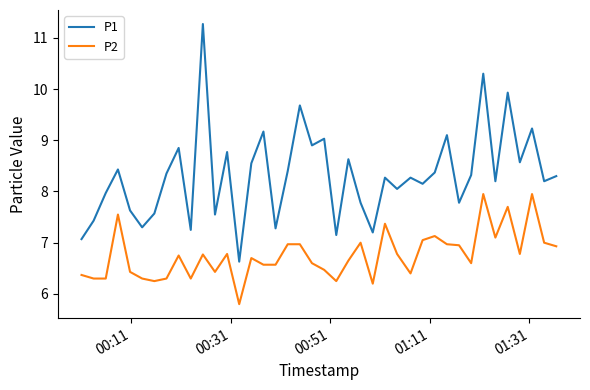

True or false: P1 and P2 intersect in this chart.

False